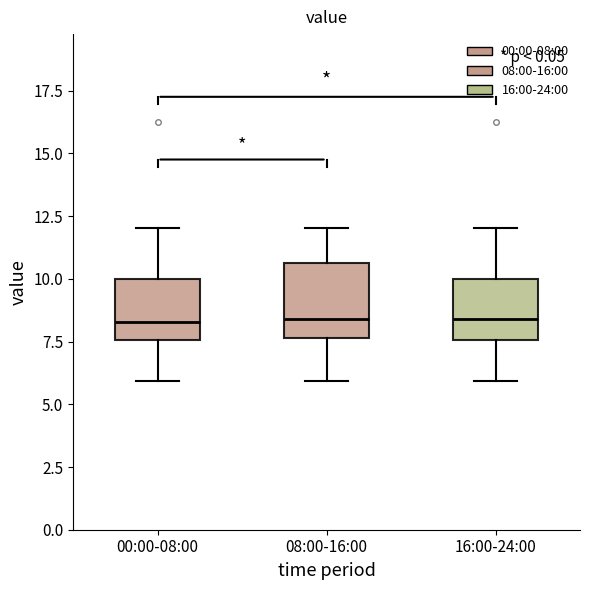

Reading left to right, read every box against the y-axis: the position of its median line, the range the box covers, and the ends of its whiskers. The values are not printed on the chart, so give them approximately, as read against the axis.

00:00-08:00: median 8.5, box 7.5 to 10.0, whiskers 6.0 to 12.0
08:00-16:00: median 8.5, box 7.5 to 10.5, whiskers 6.0 to 12.0
16:00-24:00: median 8.5, box 7.5 to 10.0, whiskers 6.0 to 12.0